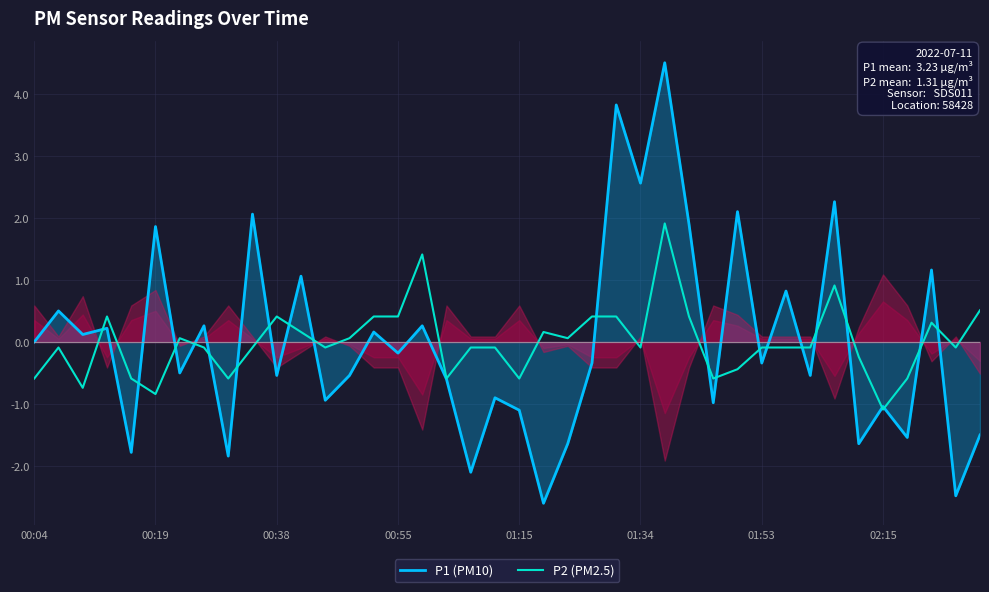

What is the difference between the second highest and minimum values in the P1 (PM10) series?

6.4